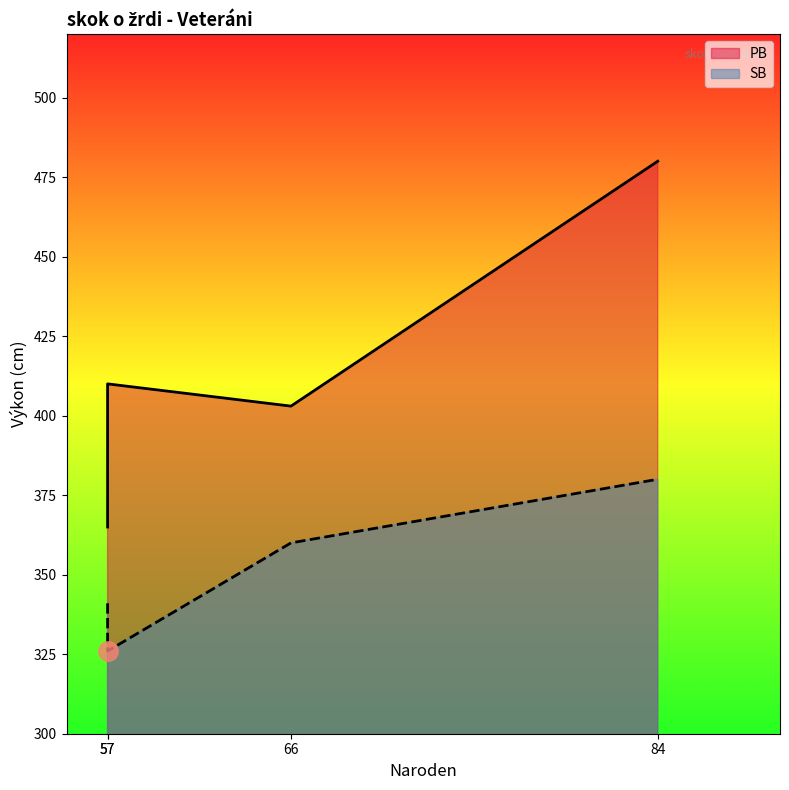

Which series has the widest spread of values?

PB